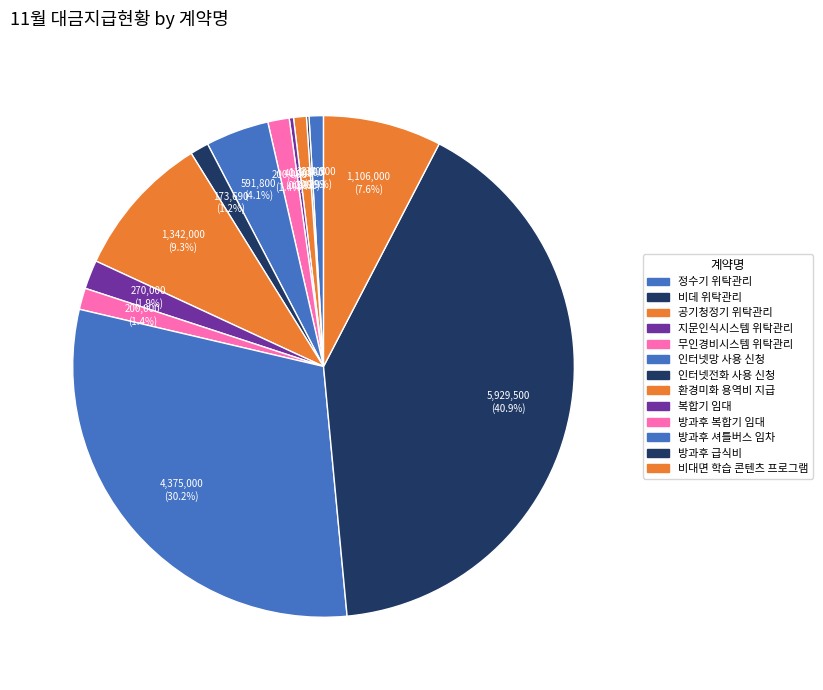

Which category has the smallest portion of the pie?

비데 위탁관리